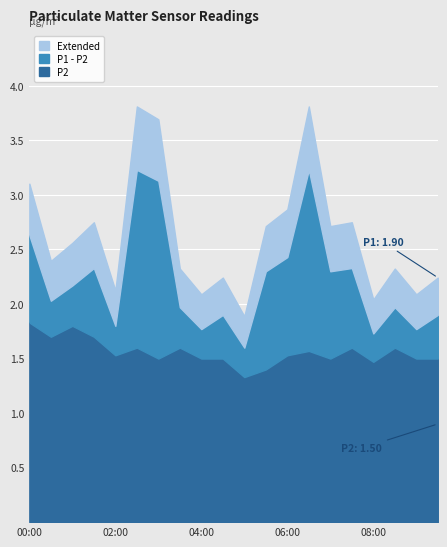

Reading left to right, list all the values displayed in this chart.

P1: 00:00=2.6	00:30=2.0	01:00=2.2	01:30=2.3	02:00=1.8	02:30=3.2	03:00=3.1	03:30=2.0	04:00=1.8	04:30=1.9	05:00=1.6	05:30=2.3	06:00=2.4	06:30=3.2	07:00=2.3	07:30=2.3	08:00=1.7	08:30=2.0	09:00=1.8	09:30=1.9
P2: 00:00=1.8	00:30=1.7	01:00=1.8	01:30=1.7	02:00=1.5	02:30=1.6	03:00=1.5	03:30=1.6	04:00=1.5	04:30=1.5	05:00=1.3	05:30=1.4	06:00=1.5	06:30=1.6	07:00=1.5	07:30=1.6	08:00=1.5	08:30=1.6	09:00=1.5	09:30=1.5